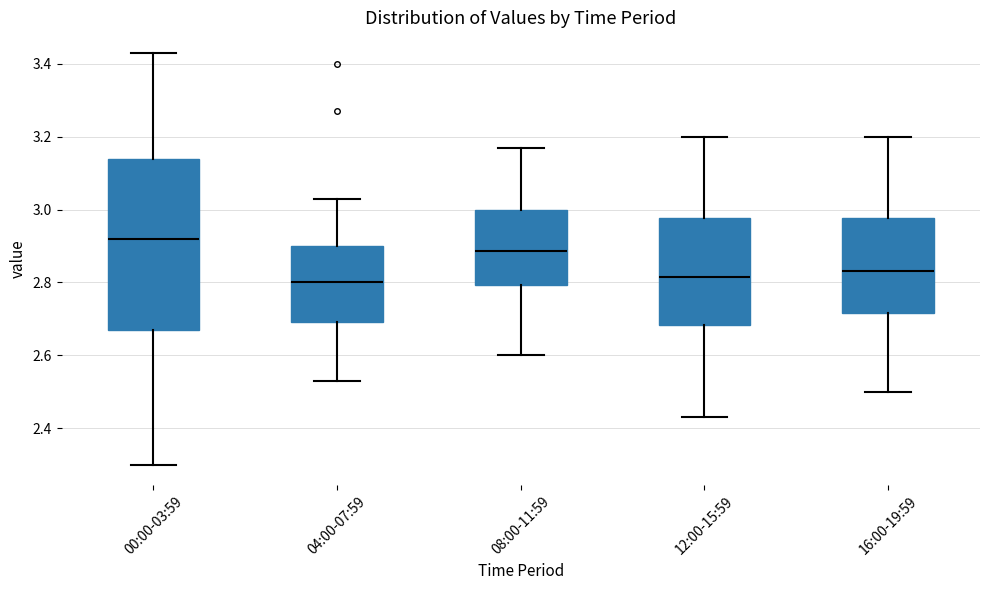

Reading left to right, read every box against the y-axis: the position of its median line, the range the box covers, and the ends of its whiskers. The values are not printed on the chart, so give them approximately, as read against the axis.

00:00-03:59: median 2.92, box 2.68 to 3.14, whiskers 2.30 to 3.44
04:00-07:59: median 2.80, box 2.70 to 2.90, whiskers 2.54 to 3.04
08:00-11:59: median 2.88, box 2.80 to 3.00, whiskers 2.60 to 3.18
12:00-15:59: median 2.82, box 2.68 to 2.98, whiskers 2.44 to 3.20
16:00-19:59: median 2.84, box 2.72 to 2.98, whiskers 2.50 to 3.20